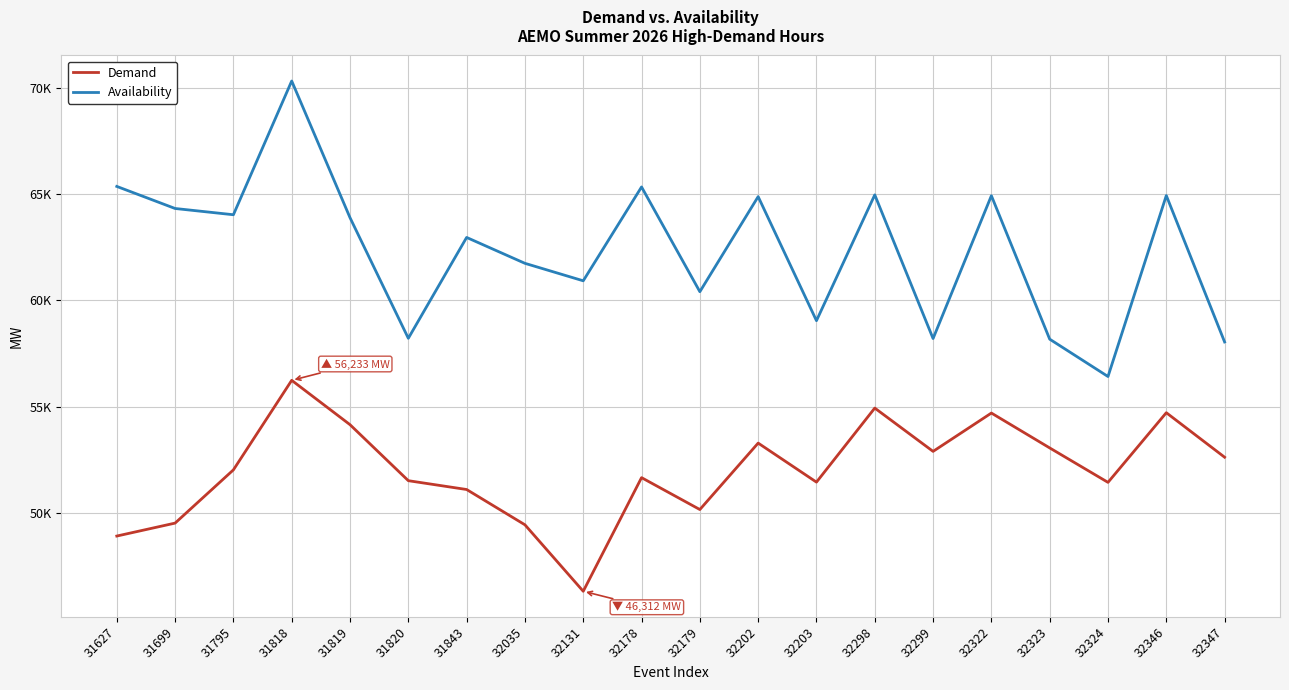

What are all the series names shown in the legend?

Demand, Availability